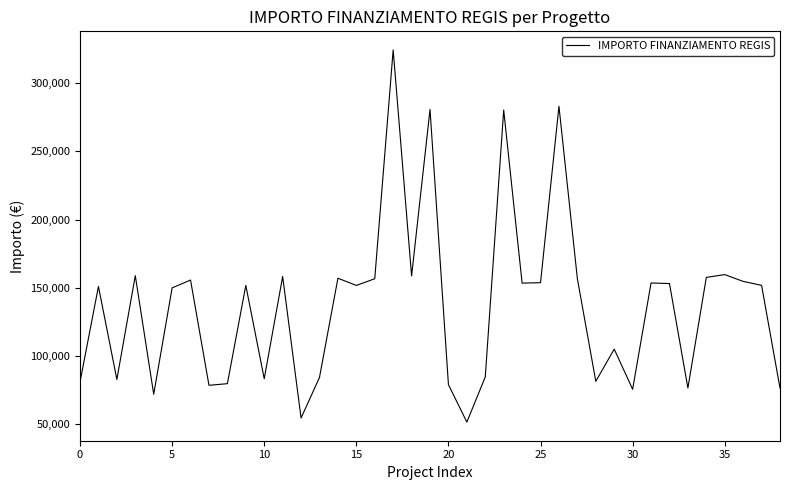

How many categories are shown in the chart?

39